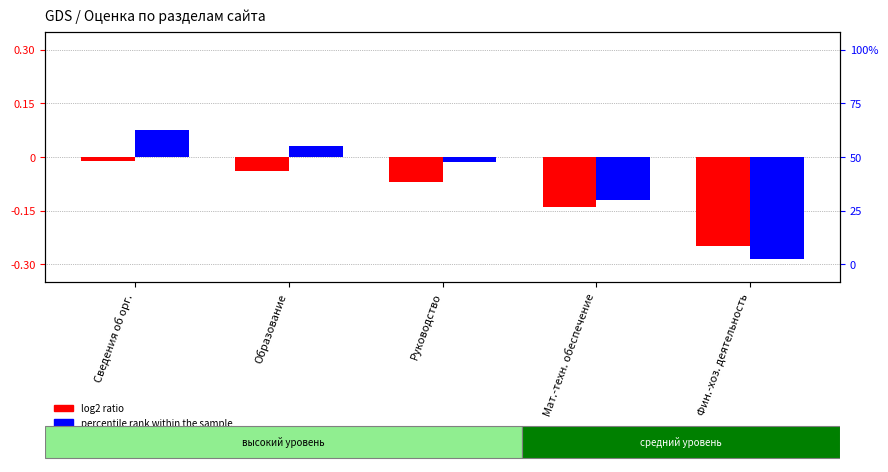

How many negative values does the percentile rank within the sample series have?

3